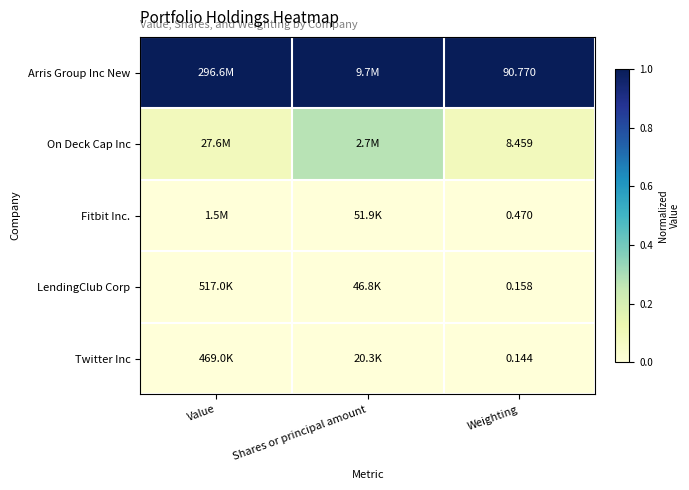

Rank the series at Weighting from highest to lowest value.

Arris Group Inc New, On Deck Cap Inc, Fitbit Inc., LendingClub Corp, Twitter Inc